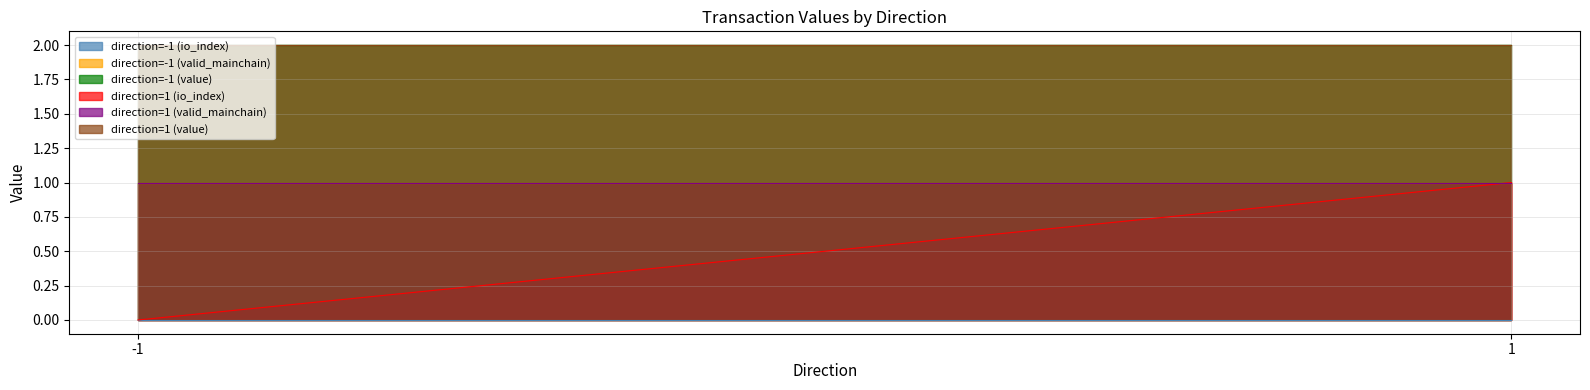

What is the average value of the direction=1 (io_index) series?

0.5